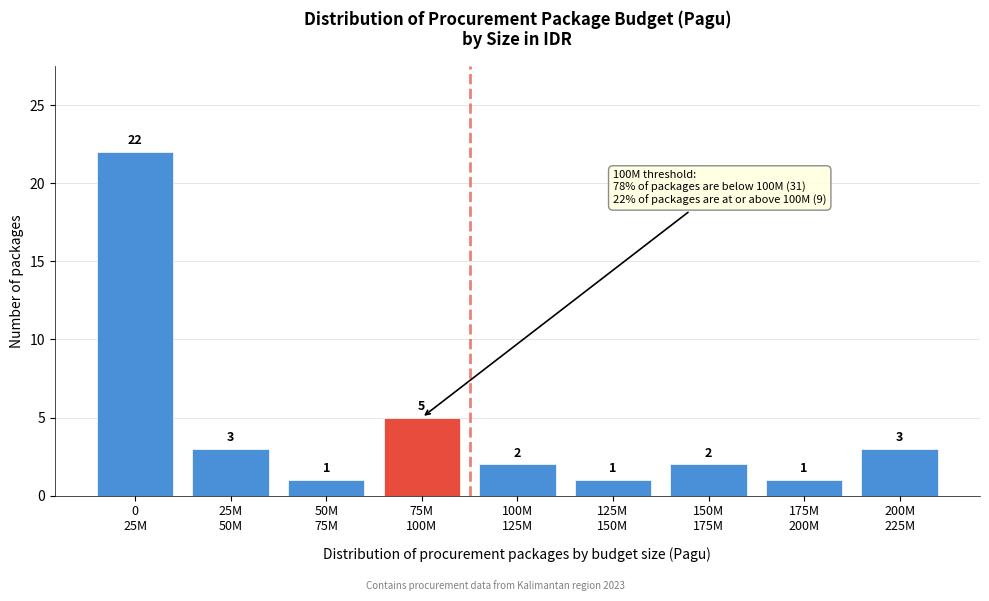

Reading right to left, transcribe all the data shown in this chart.

3	1	2	1	2	5	1	3	22